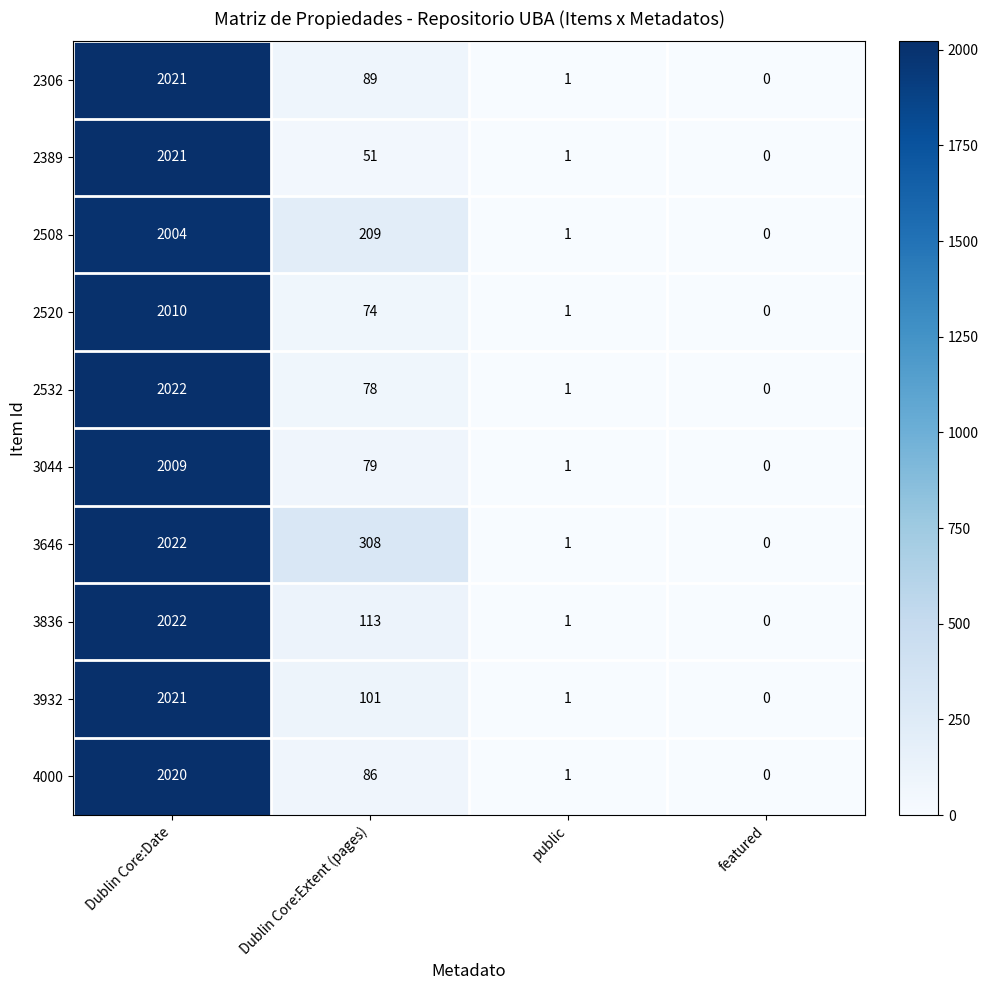

How many data points does each series have?

4